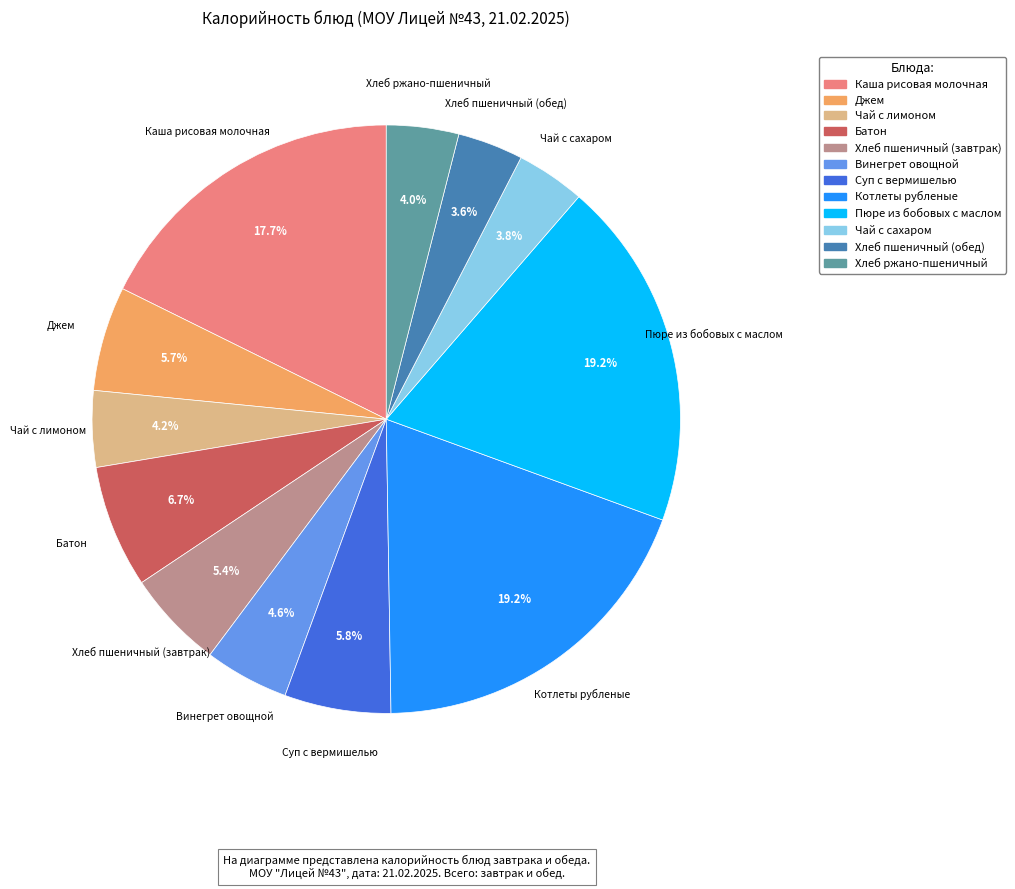

How many segments does this pie chart have?

12